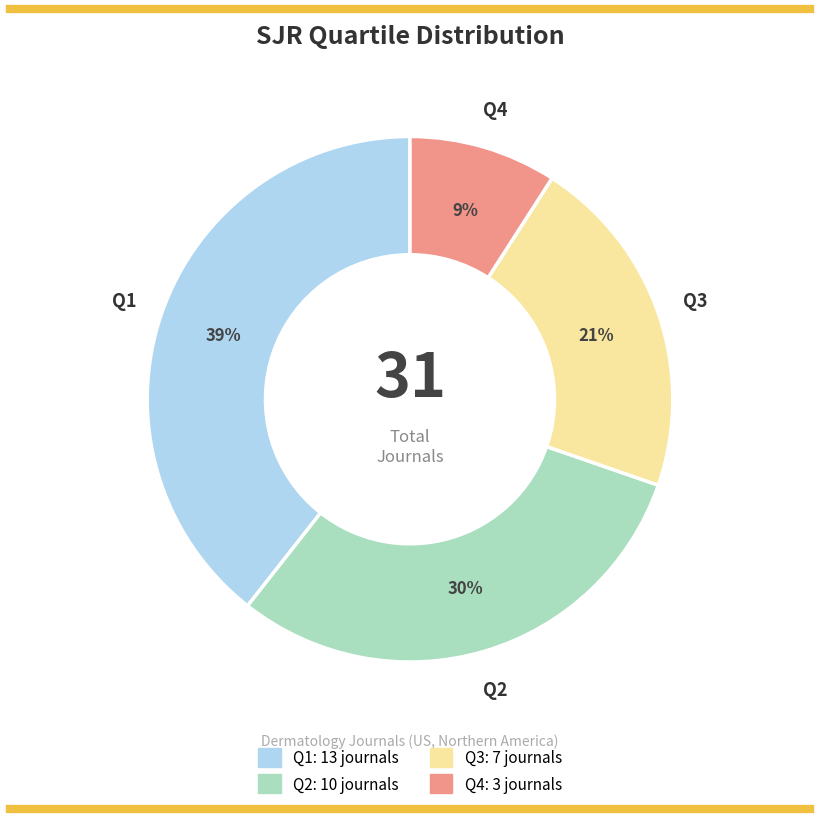

What percentage is the Q2 slice, to the nearest percent?

30%